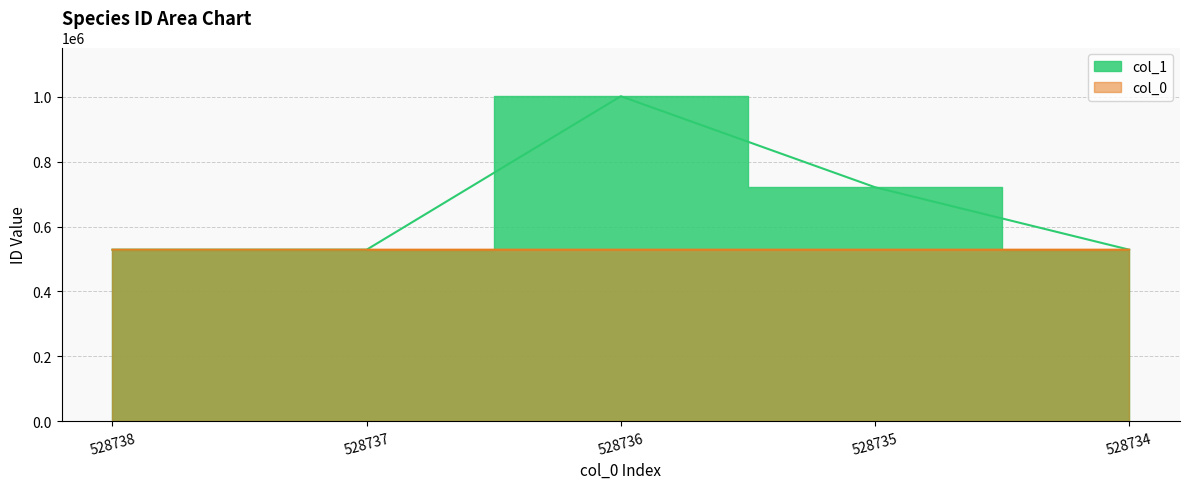

How many values in the col_1 series exceed 528738?

2